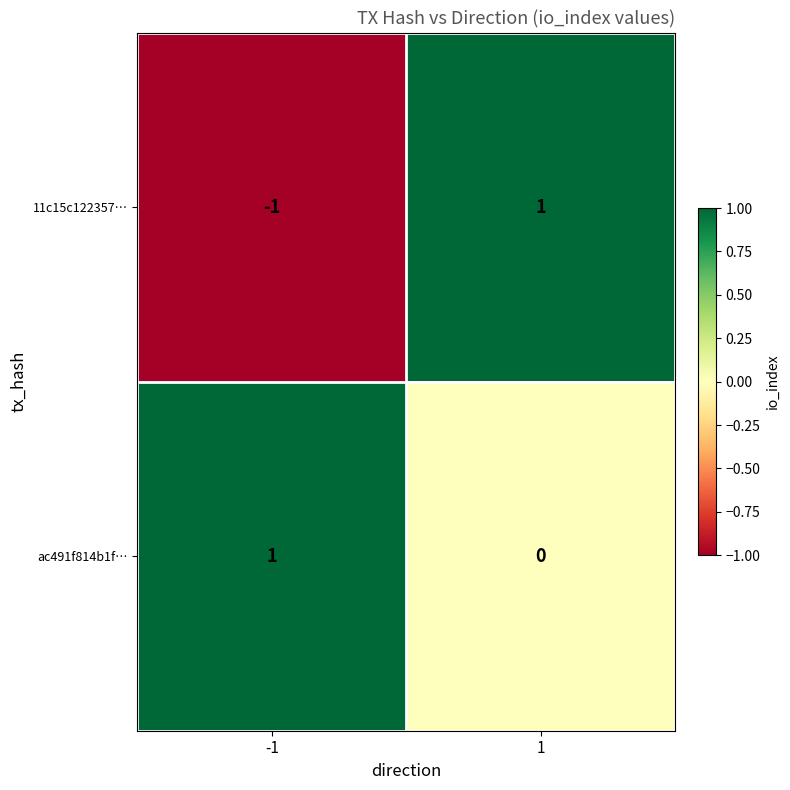

List the series in order of their overall mean, lowest first.

11c15c122357…, ac491f814b1f…